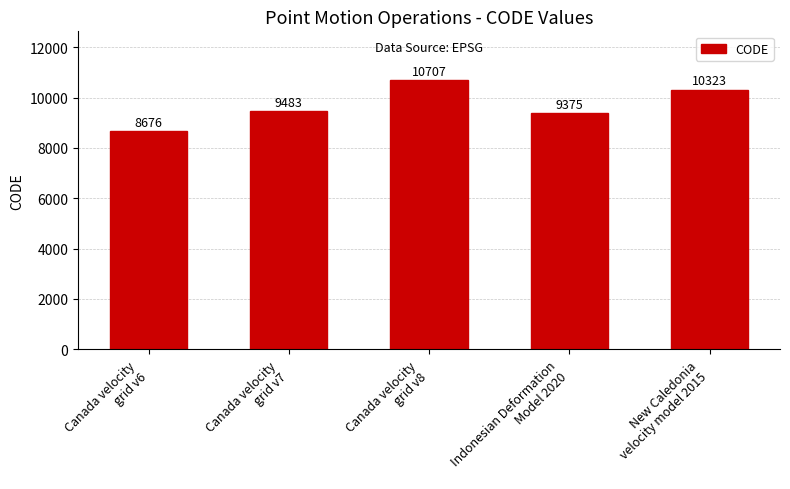

The value at Canada velocity
grid v6 is 8676. True or false?

True